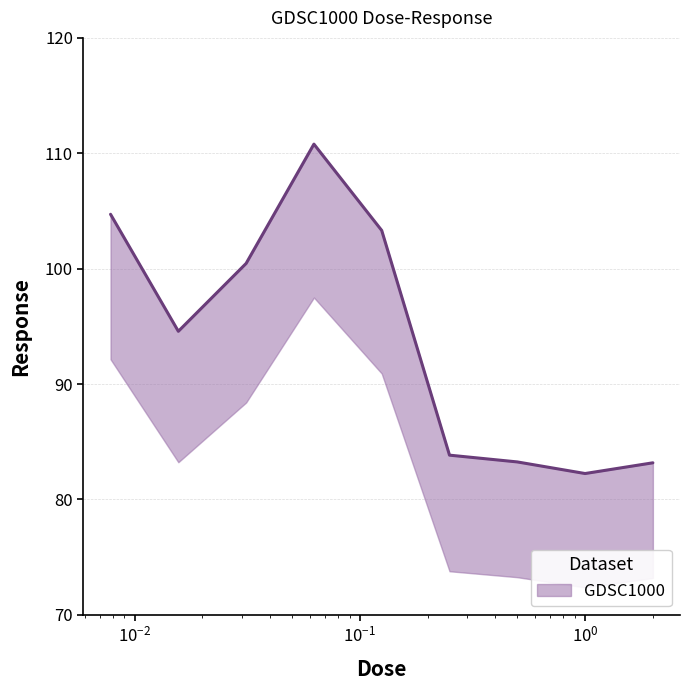

What is the difference between the second highest and second lowest values?

21.5